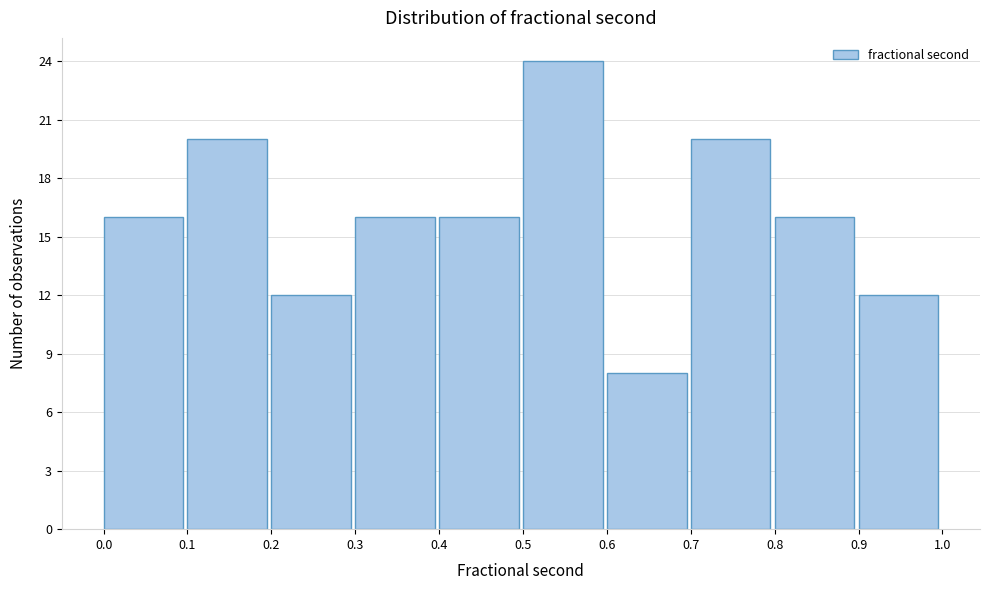

Reading left to right, transcribe this chart: for each bar, give the range it covers on the x-axis and its height. The values are not printed on the chart, so give them approximately, as read against the axis.

0.0 to 0.1: 16
0.1 to 0.2: 20
0.2 to 0.3: 12
0.3 to 0.4: 16
0.4 to 0.5: 16
0.5 to 0.6: 24
0.6 to 0.7: 8
0.7 to 0.8: 20
0.8 to 0.9: 16
0.9 to 1.0: 12